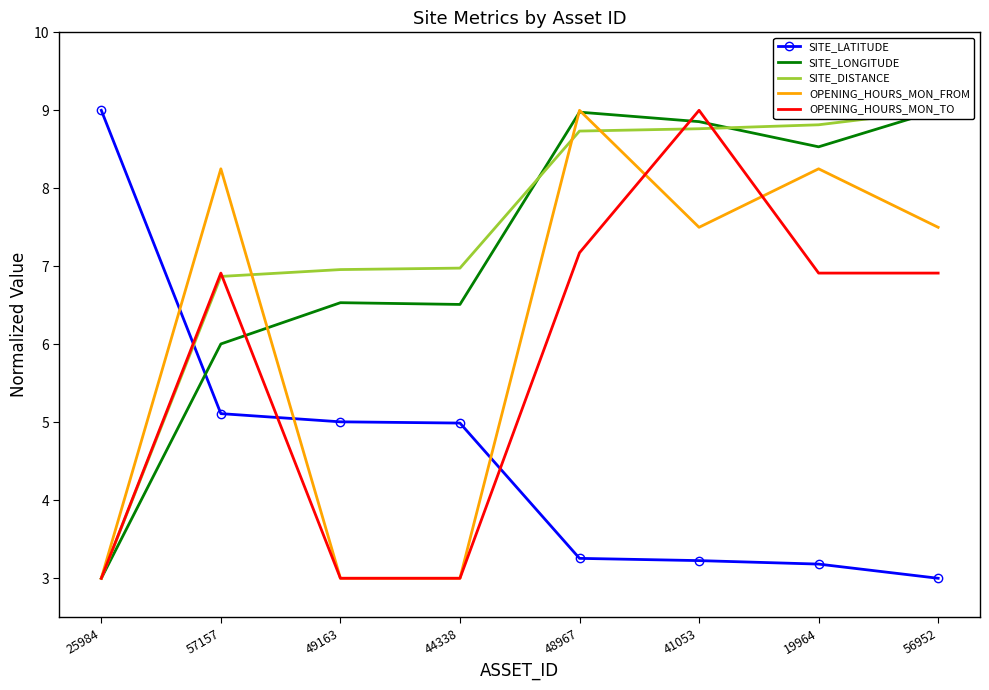

What is the difference between the SITE_LONGITUDE values at 25984 and 48967?

6.0